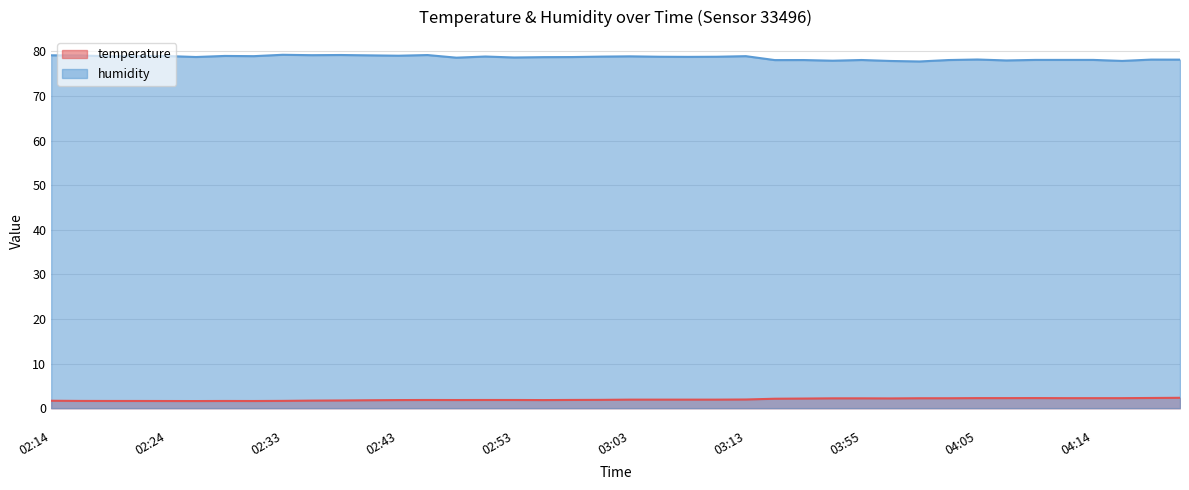

Reading right to left, list all the values displayed in this chart.

temperature: 2.3	2.3	2.2	2.2	2.2	2.3	2.3	2.3	2.2	2.2	2.2	2.2	2.2	2.2	2.1	1.9	1.9	1.9	1.9	1.9	1.9	1.9	1.8	1.8	1.8	1.8	1.8	1.8	1.8	1.7	1.7	1.6	1.6	1.6	1.6	1.6	1.6	1.6	1.6	1.7
humidity: 78.2	78.2	77.9	78.1	78.1	78.1	78.0	78.2	78.1	77.8	77.9	78.1	77.9	78.1	78.1	79.0	78.8	78.8	78.8	78.9	78.8	78.8	78.7	78.7	78.9	78.6	79.2	79.0	79.1	79.2	79.2	79.3	79.0	79.0	78.8	79.0	79.0	78.9	79.1	79.1